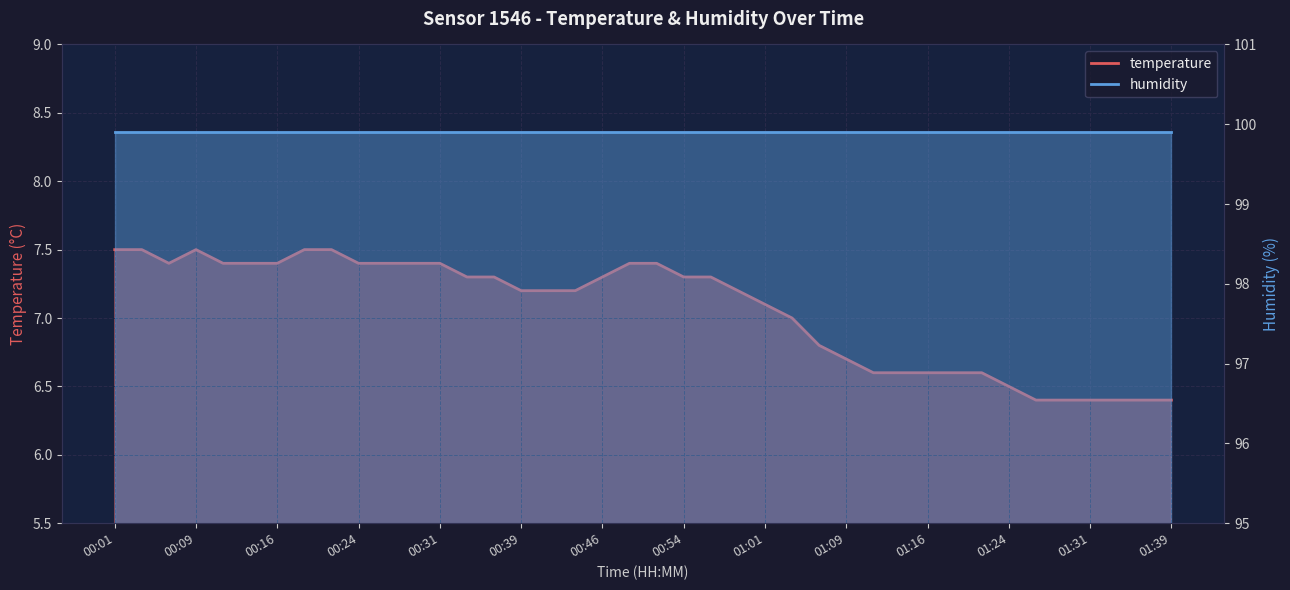

What is the approximate value at 00:51?

7.4